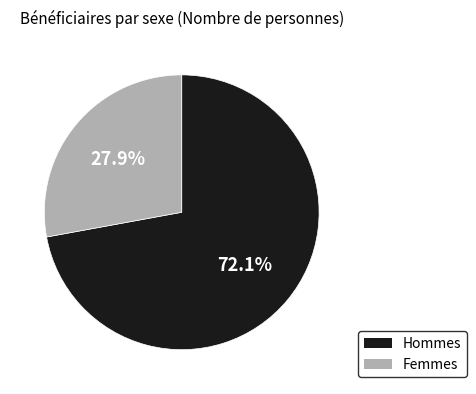

To the nearest percent, what is the difference between the largest and smallest slice percentages?

44%